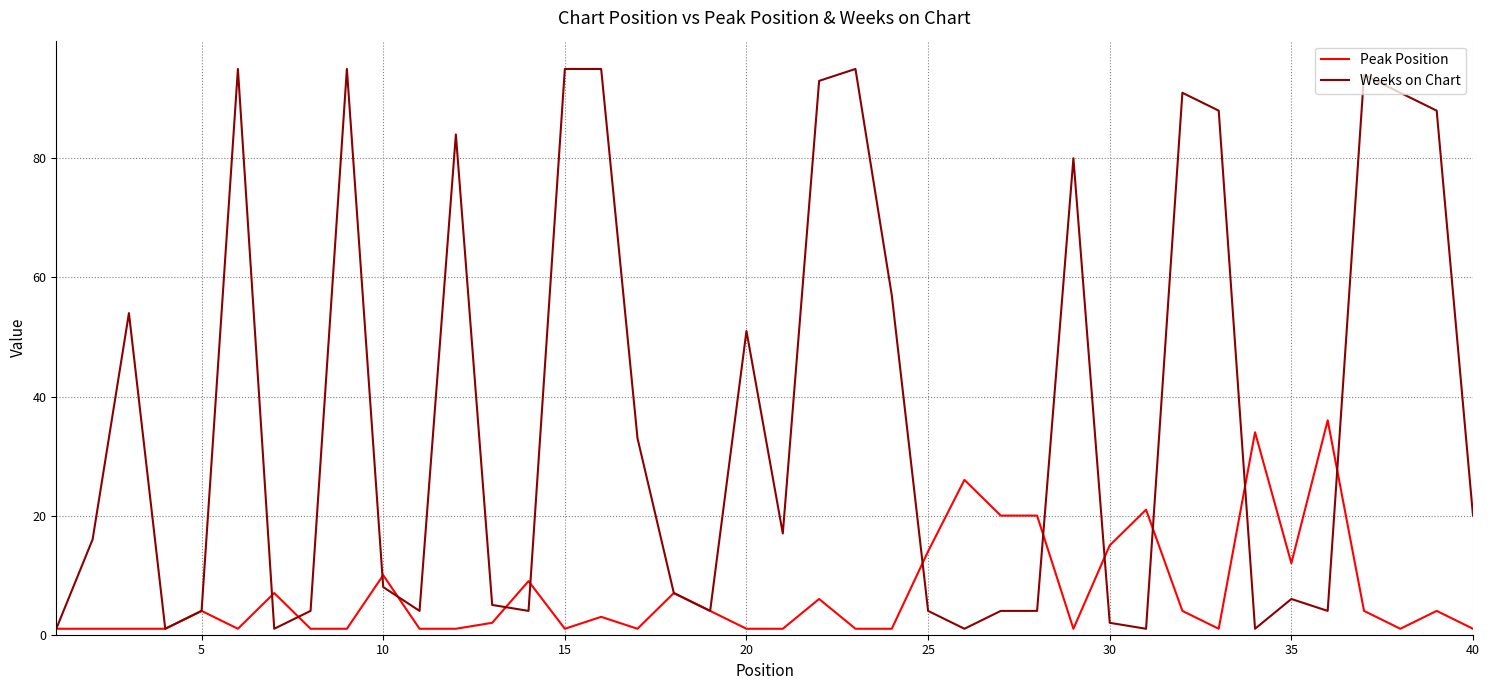

What is the difference between the maximum and minimum values in the Weeks on Chart series?

94